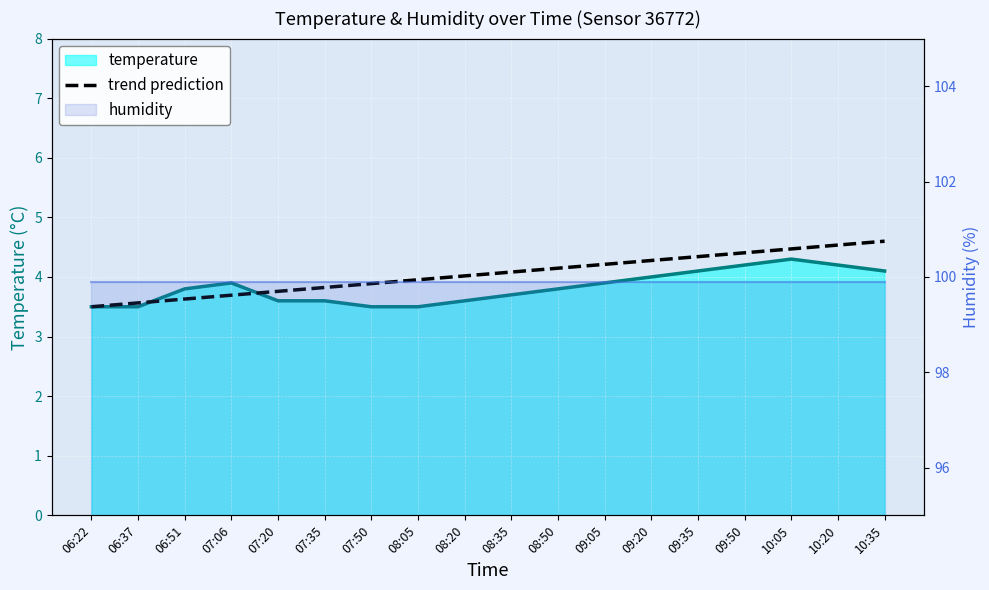

Between 06:37 and 09:50, which is larger?

09:50